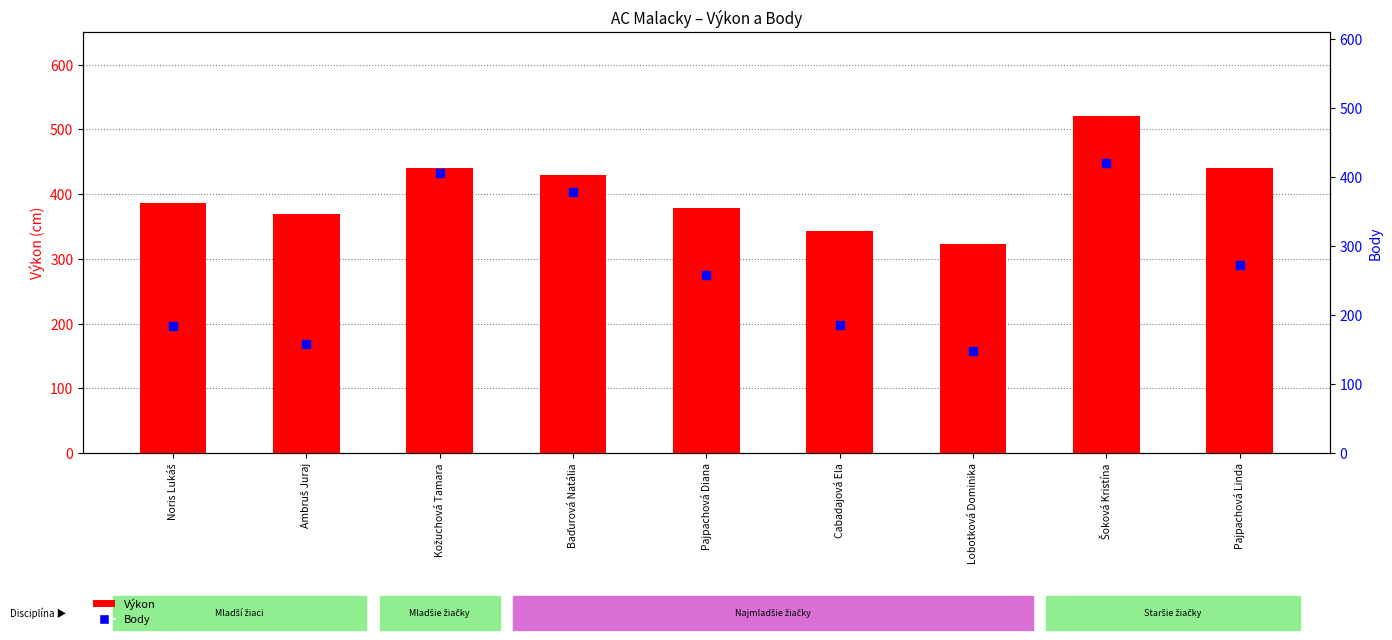

Which series has the largest Y range (max minus min)?

Body